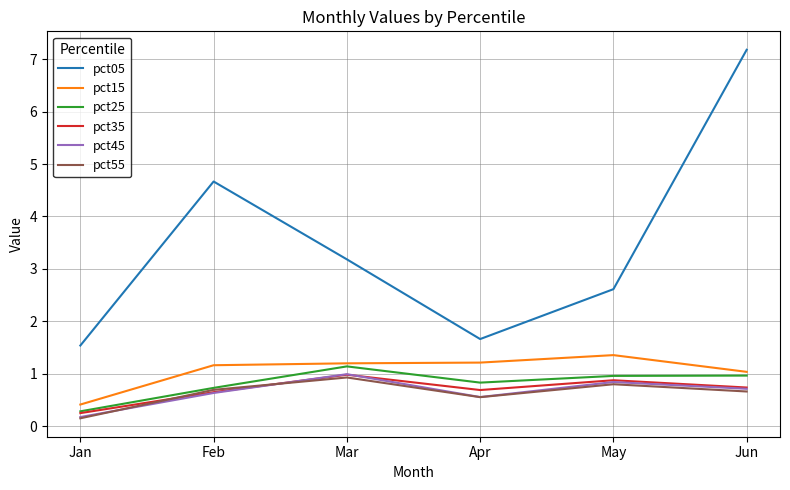

True or false: pct25 and pct45 cross at least once.

False